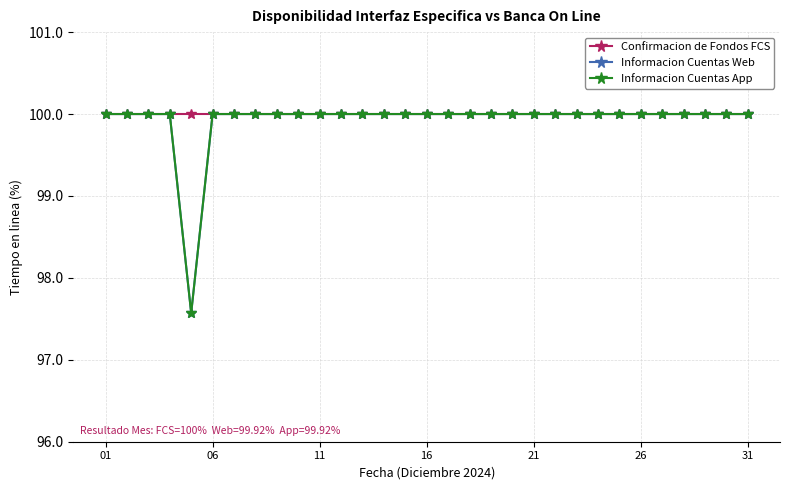

Reading left to right, list all the values displayed in this chart.

Confirmacion de Fondos FCS: 100.0	100.0	100.0	100.0	100.0	100.0	100.0	100.0	100.0	100.0	100.0	100.0	100.0	100.0	100.0	100.0	100.0	100.0	100.0	100.0	100.0	100.0	100.0	100.0	100.0	100.0	100.0	100.0	100.0	100.0	100.0
Informacion Cuentas Web: 100.0	100.0	100.0	100.0	97.6	100.0	100.0	100.0	100.0	100.0	100.0	100.0	100.0	100.0	100.0	100.0	100.0	100.0	100.0	100.0	100.0	100.0	100.0	100.0	100.0	100.0	100.0	100.0	100.0	100.0	100.0
Informacion Cuentas App: 100.0	100.0	100.0	100.0	97.6	100.0	100.0	100.0	100.0	100.0	100.0	100.0	100.0	100.0	100.0	100.0	100.0	100.0	100.0	100.0	100.0	100.0	100.0	100.0	100.0	100.0	100.0	100.0	100.0	100.0	100.0